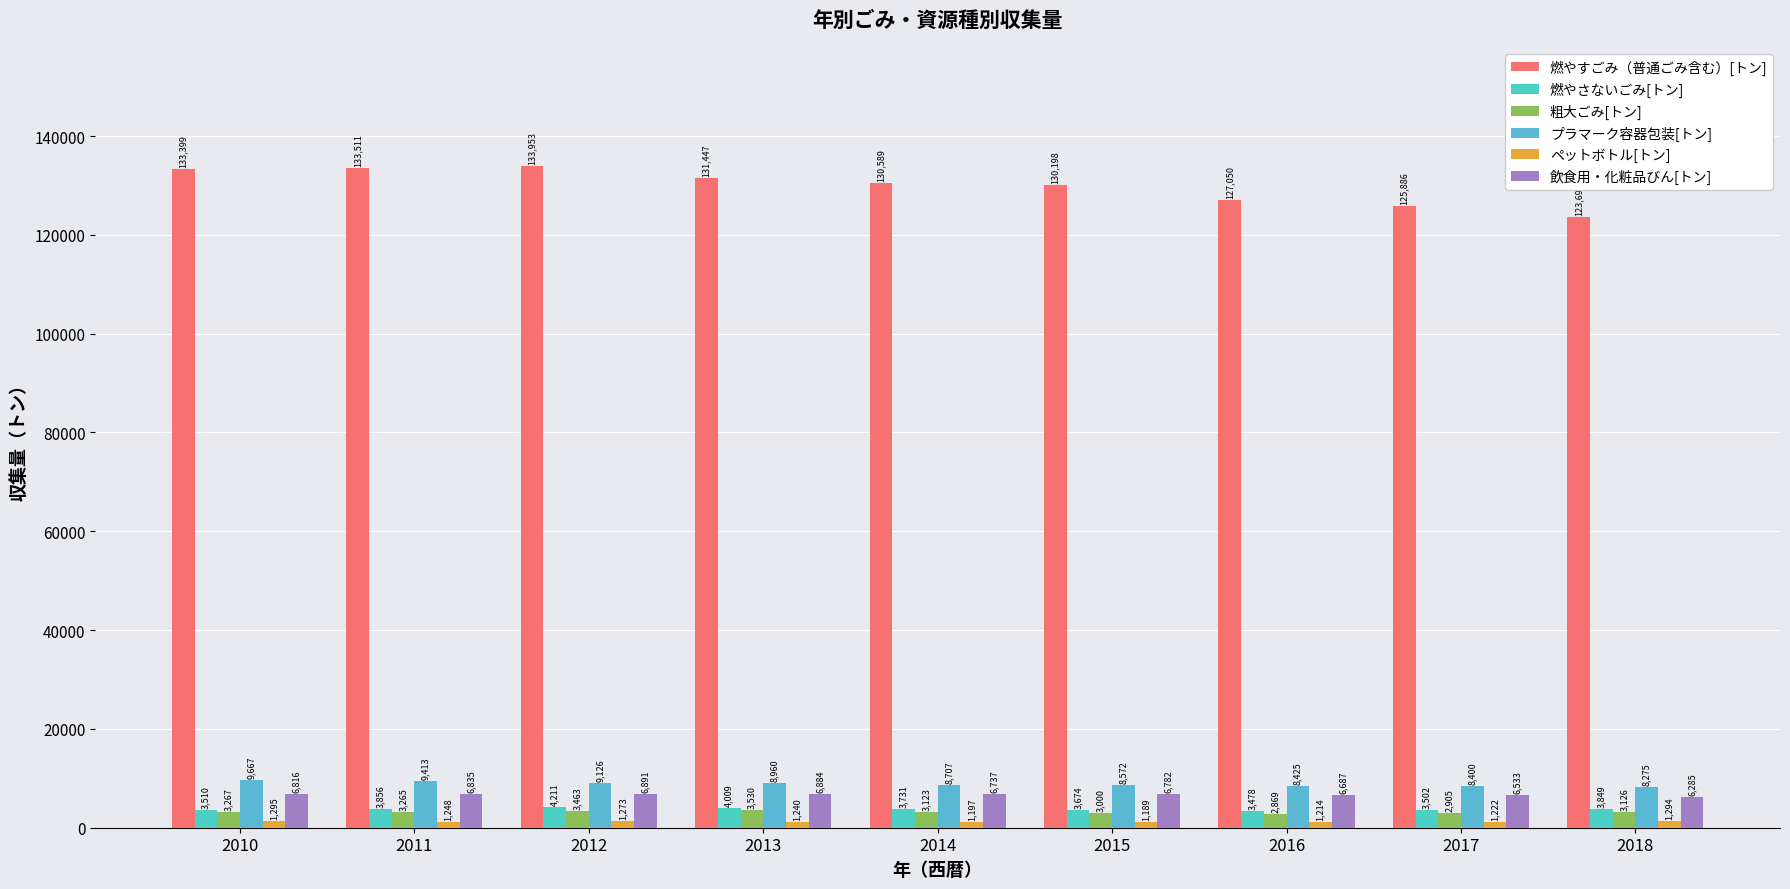

Rank the series by their maximum value, from highest to lowest.

燃やすごみ（普通ごみ含む）[トン], プラマーク容器包装[トン], 飲食用・化粧品びん[トン], 燃やさないごみ[トン], 粗大ごみ[トン], ペットボトル[トン]